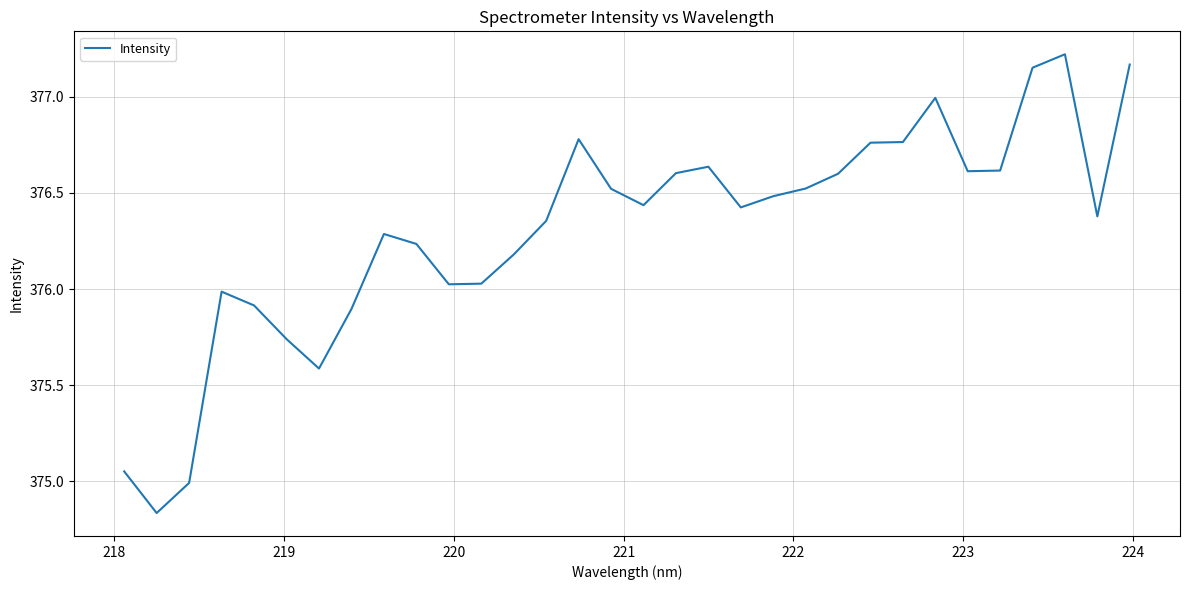

What is the difference between the maximum and minimum values?

2.4